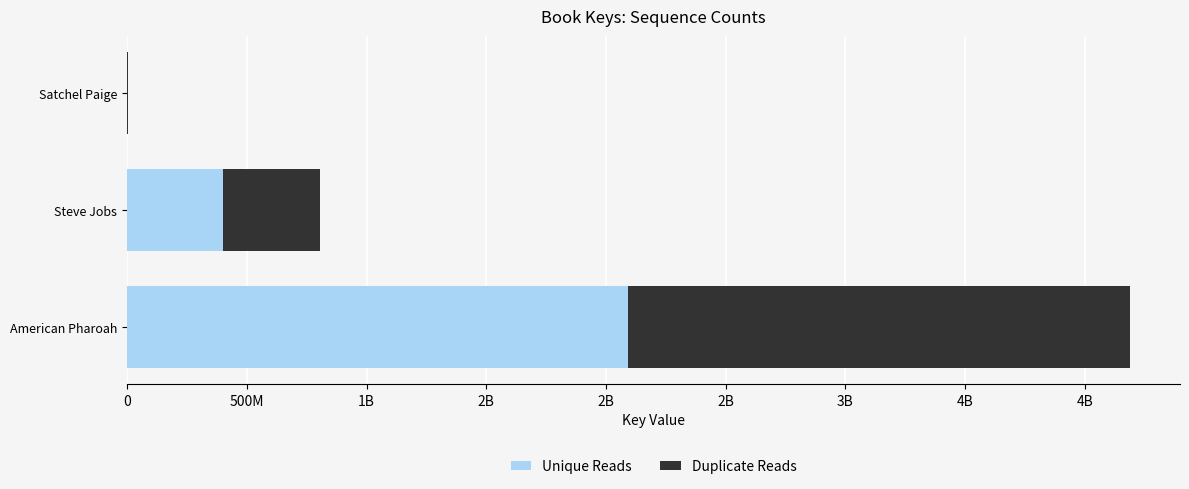

At how many categories does at least one series exceed 785025906?

1